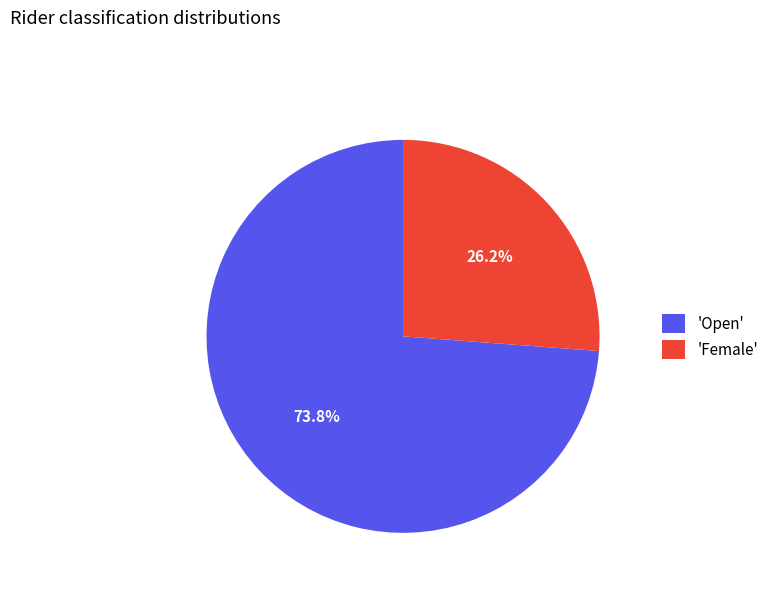

What portion of the pie excludes 'Open'?

26.2%